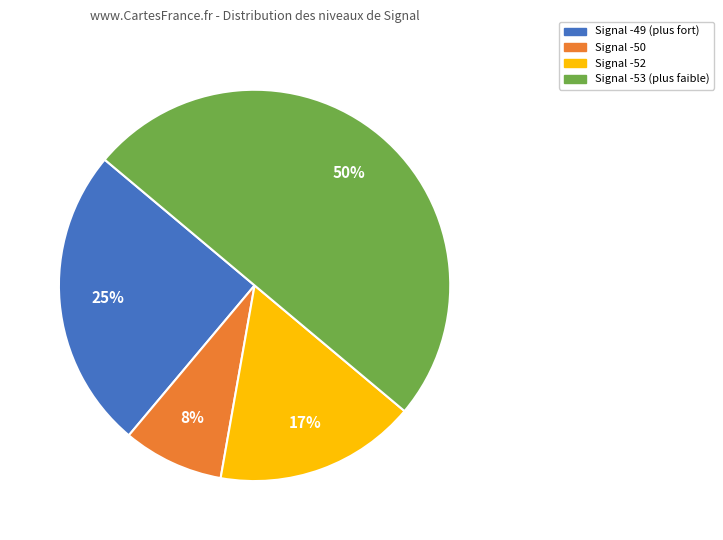

Count the number of slices in the pie.

4